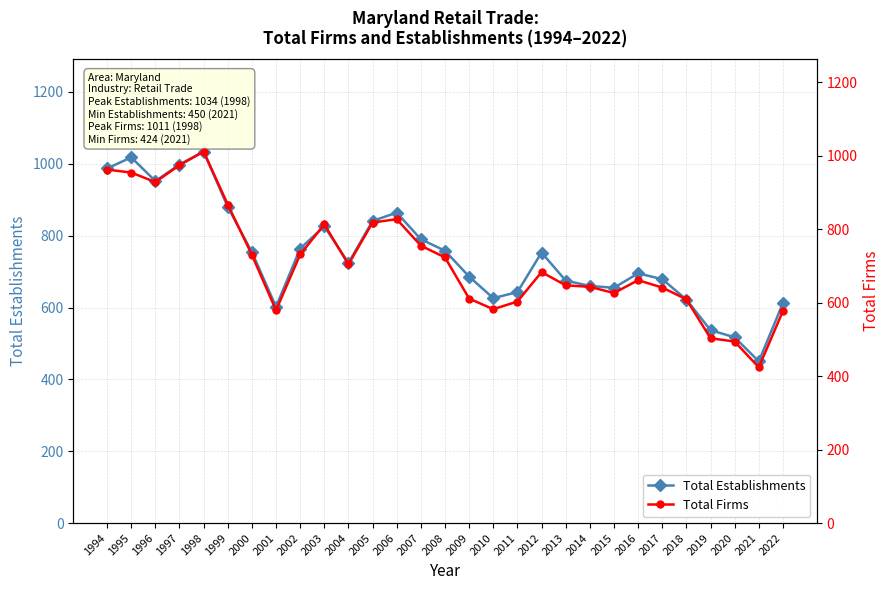

Reading left to right, list all the values displayed in this chart.

Total Establishments: 987	1018	952	998	1034	880	754	602	764	826	724	841	864	790	758	686	626	643	753	675	660	655	695	679	622	537	517	450	612
Total Firms: 962	954	928	974	1011	867	730	579	731	813	704	818	827	755	723	611	582	603	683	647	643	626	661	641	609	503	494	424	577